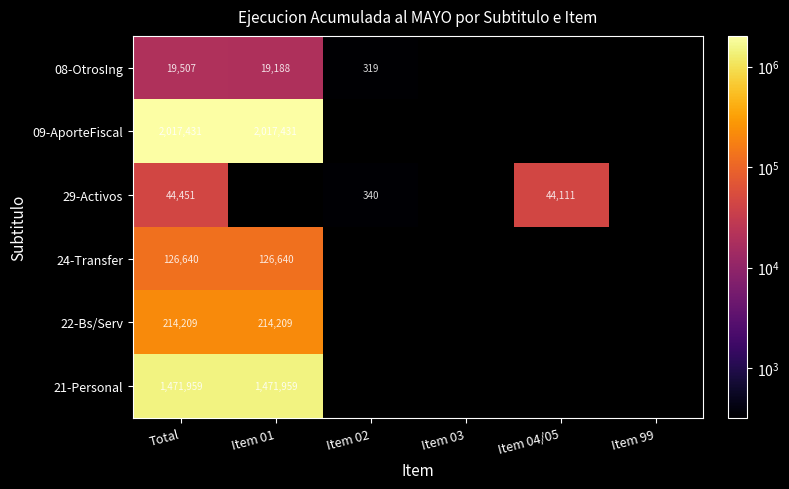

The 24-Transfer series shows 46013 at Item 01. True or false?

False